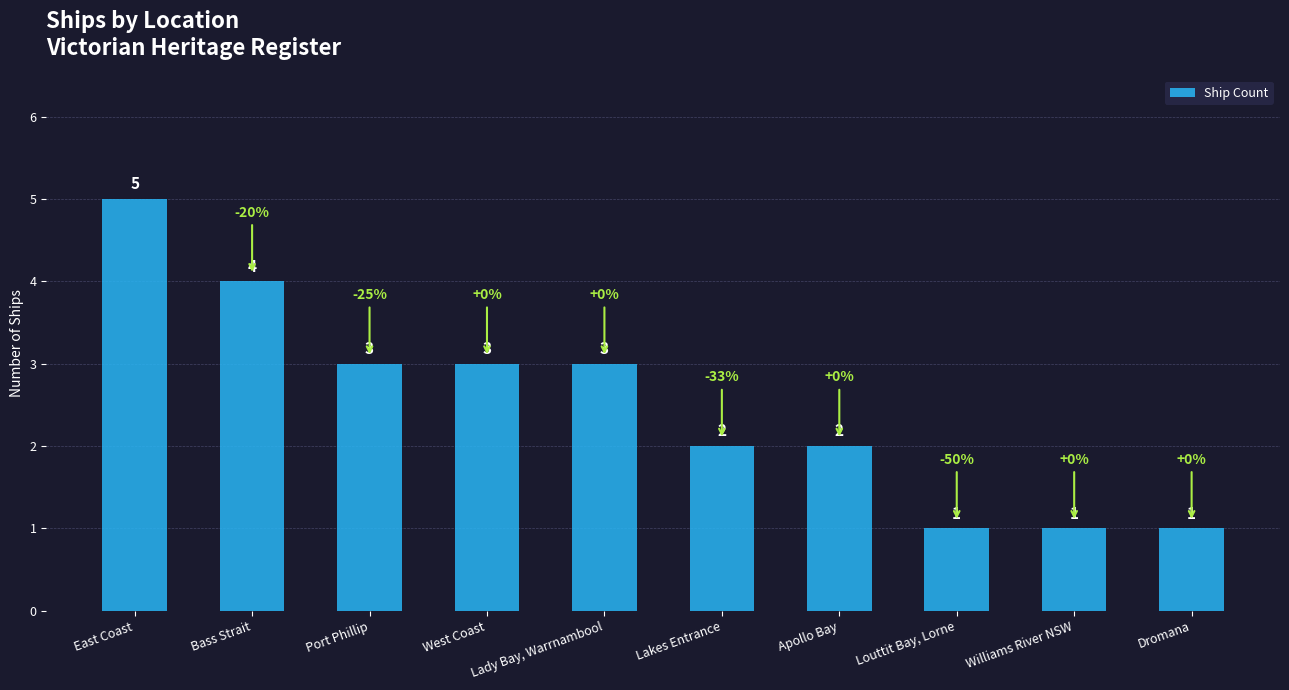

Reading right to left, extract all data points from this chart.

1	1	1	2	2	3	3	3	4	5